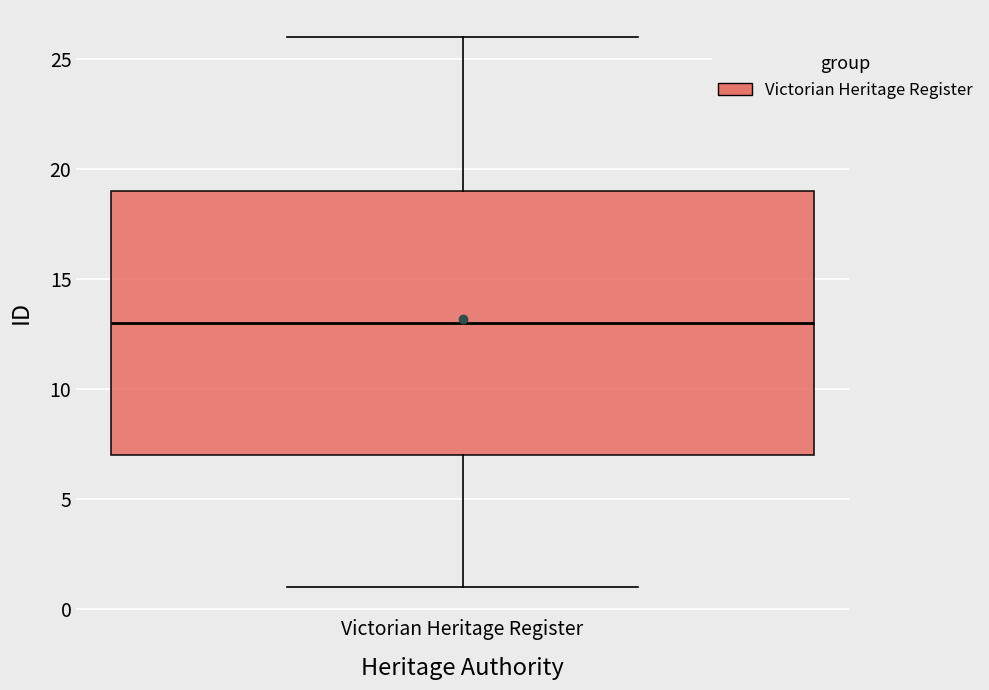

Transcribe this box plot: give where the median line is, the range the box spans, and where the two whiskers end, as read against the y-axis. The values are not printed on the chart, so give them approximately, as read against the axis.

median 13, box 7 to 19, whiskers 1 to 26